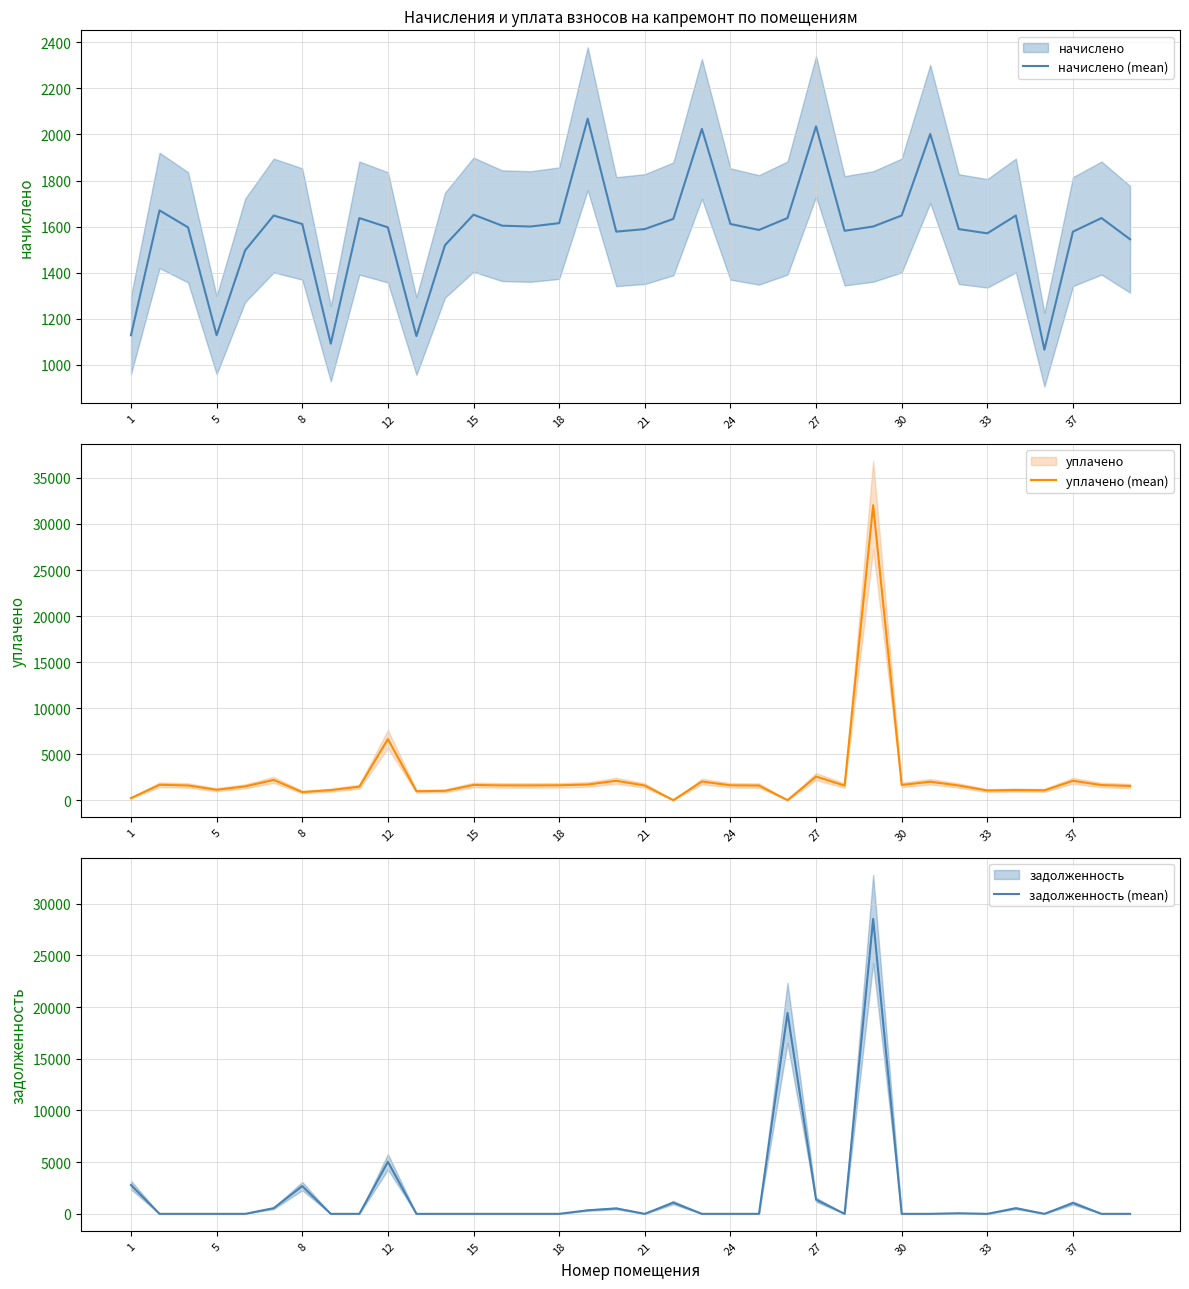

Does the chart display data point markers on the line(s)?

No